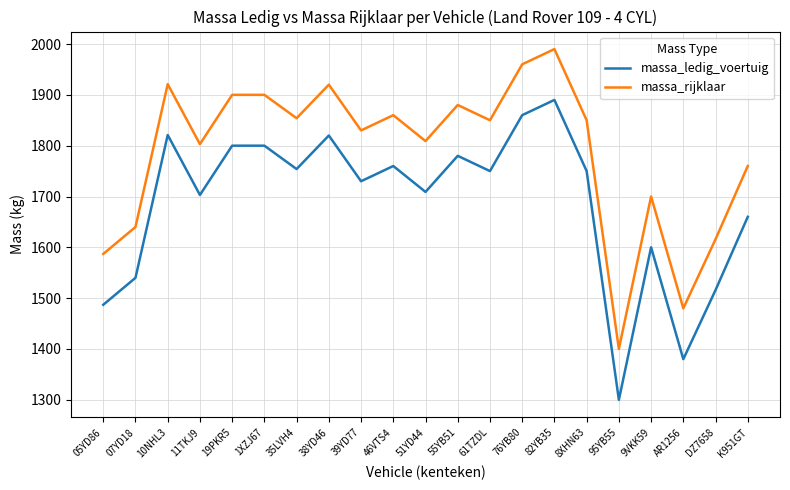

True or false: massa_ledig_voertuig and massa_rijklaar cross at least once.

False